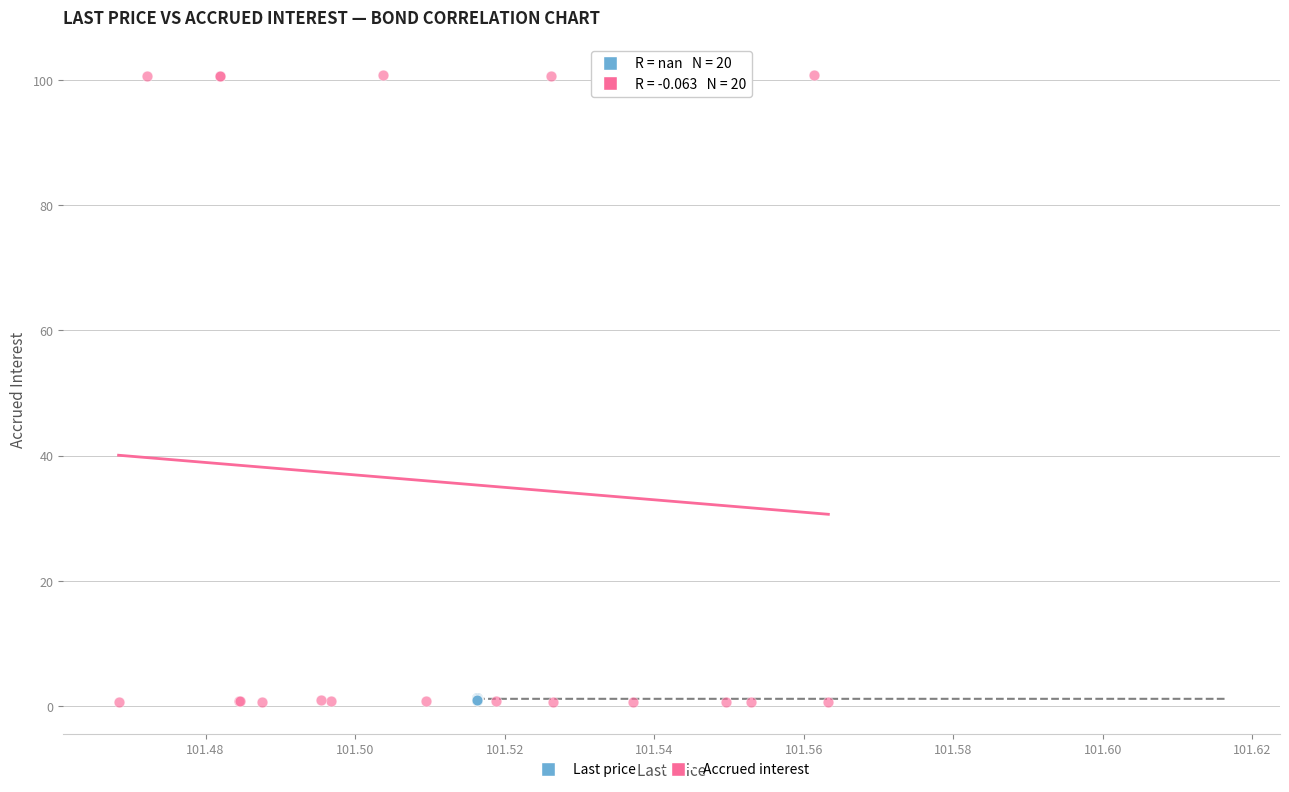

Which series has the largest Y range (max minus min)?

Accrued interest